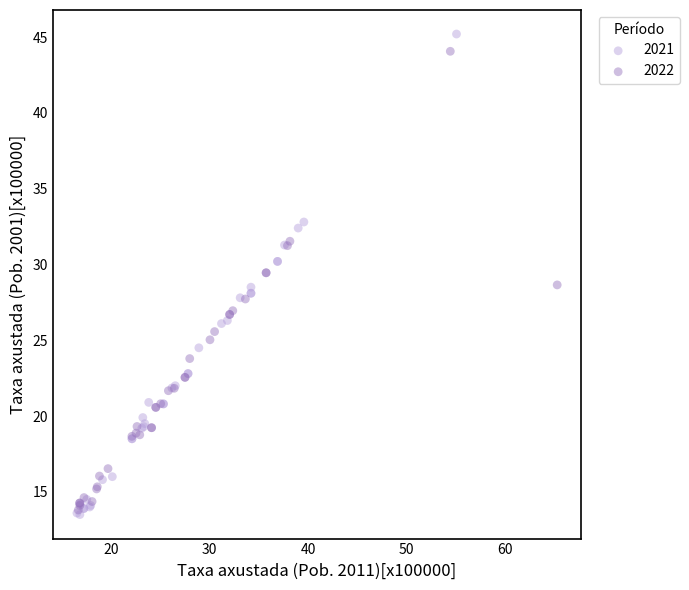

Which series has the widest spread of Y values?

2021